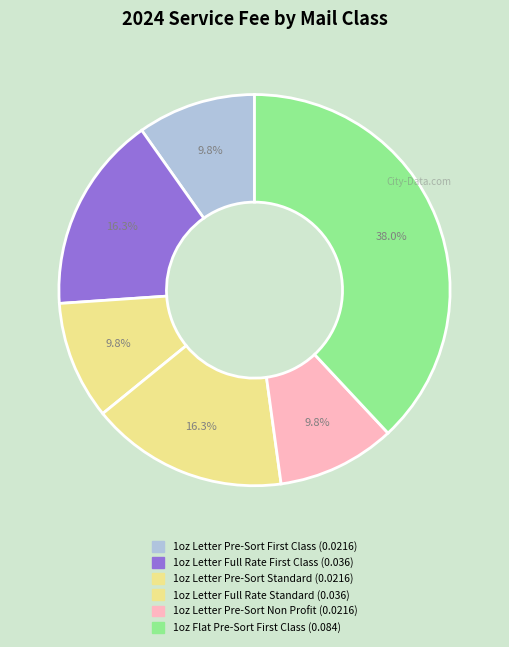

How many segments does this pie chart have?

6